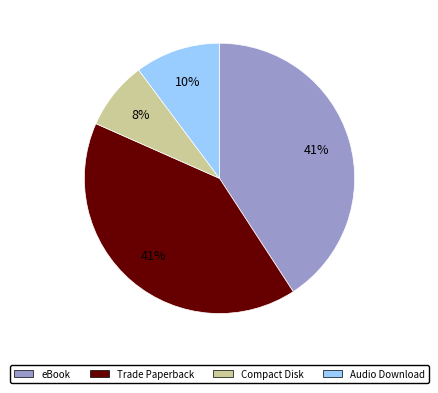

Is it true that eBook is 34% of the pie?

False